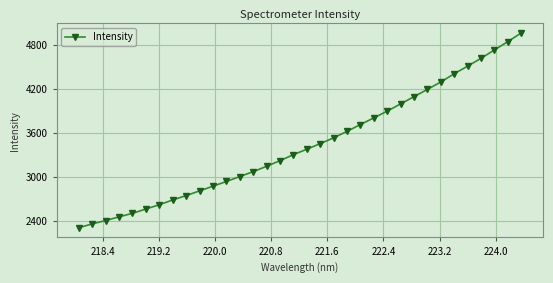

What is the difference between the second highest and minimum values?

2543.8